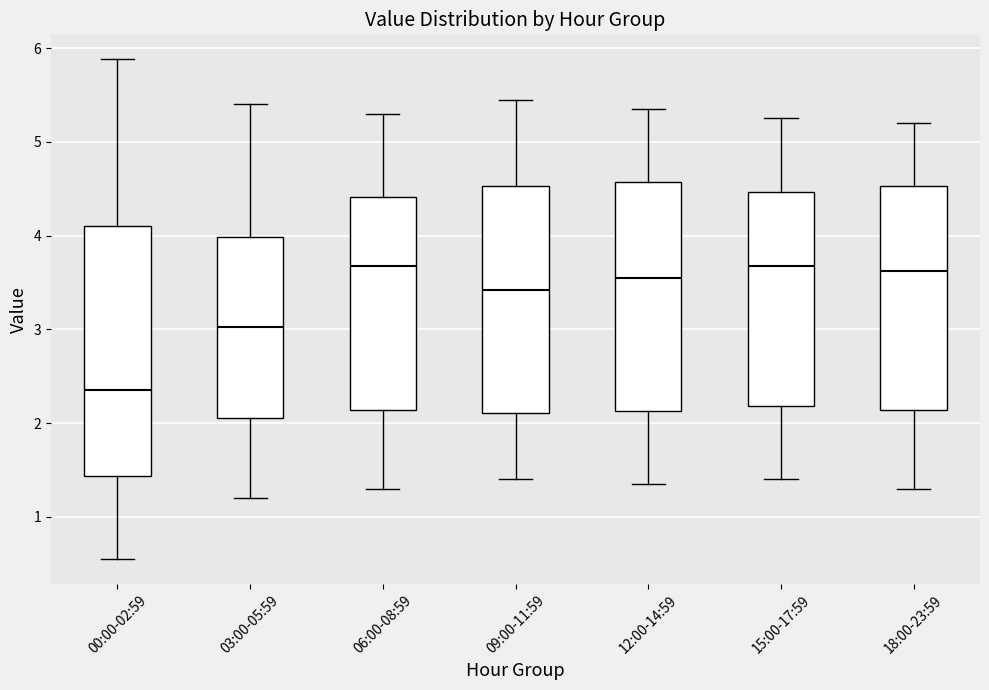

Where does the lower whisker of the box for 06:00-08:59 end on the y-axis? The values are not printed on the chart, so give them approximately, as read against the axis.

1.3